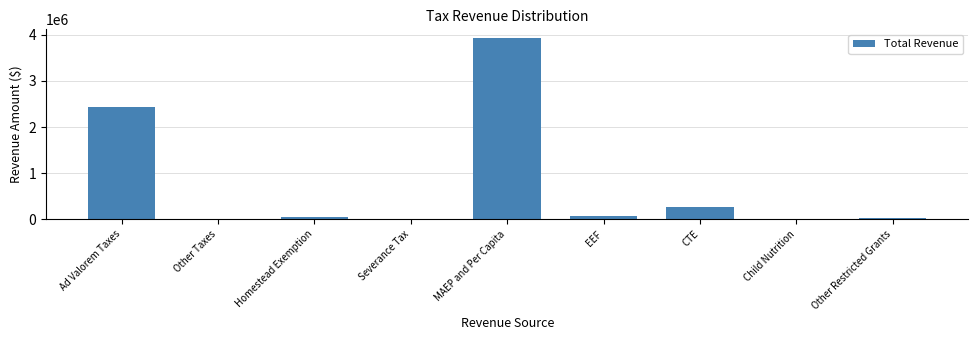

What is the sum of all values?

6778535.7